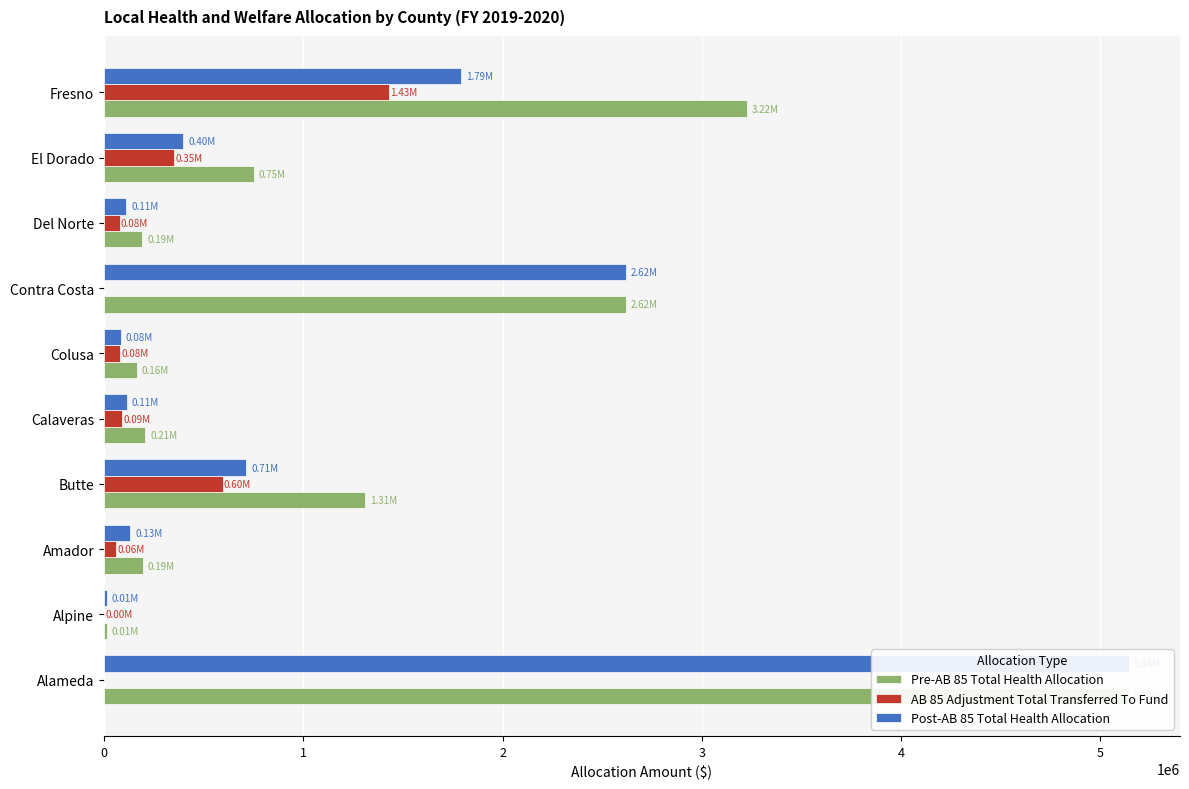

What is the value of the Pre-AB 85 Total Health Allocation bar at the 6th from the left?

164373.2